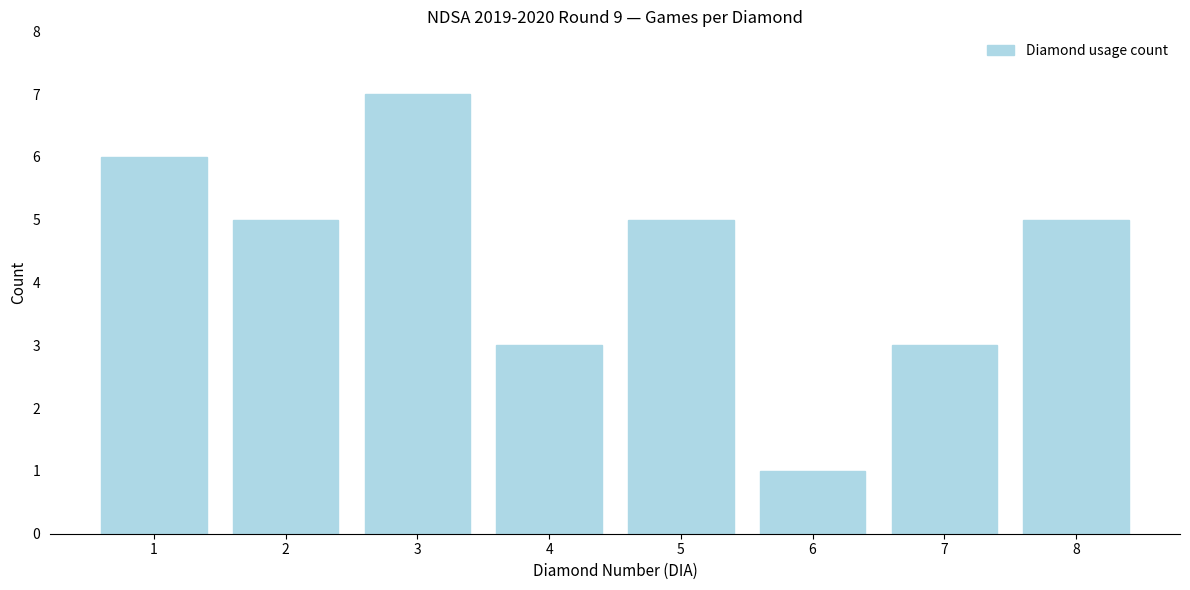

Reading left to right, list all the values displayed in this chart.

6	5	7	3	5	1	3	5